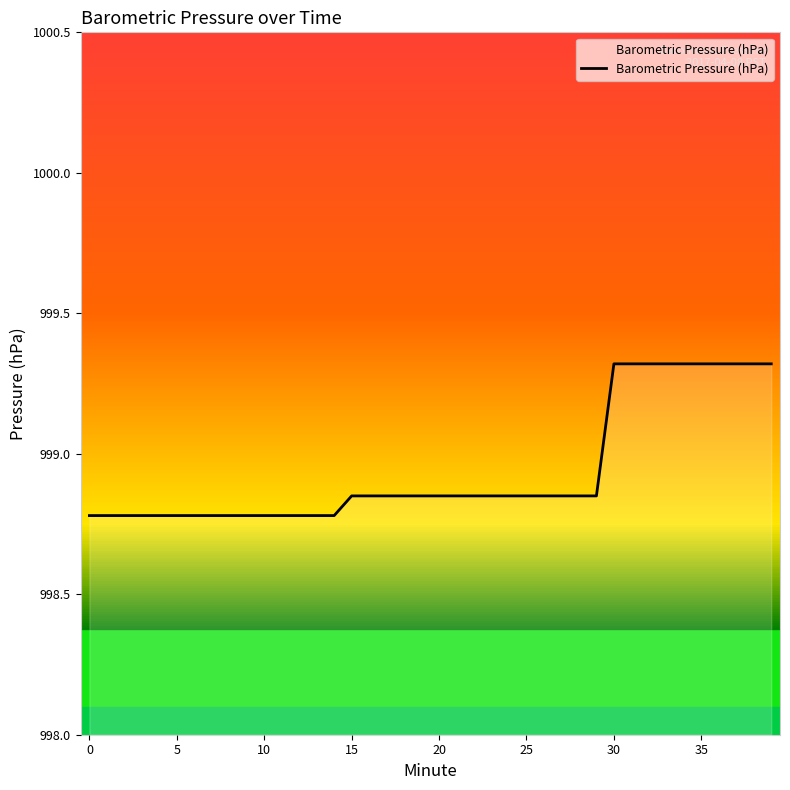

What is the minimum value shown in the chart?

998.8